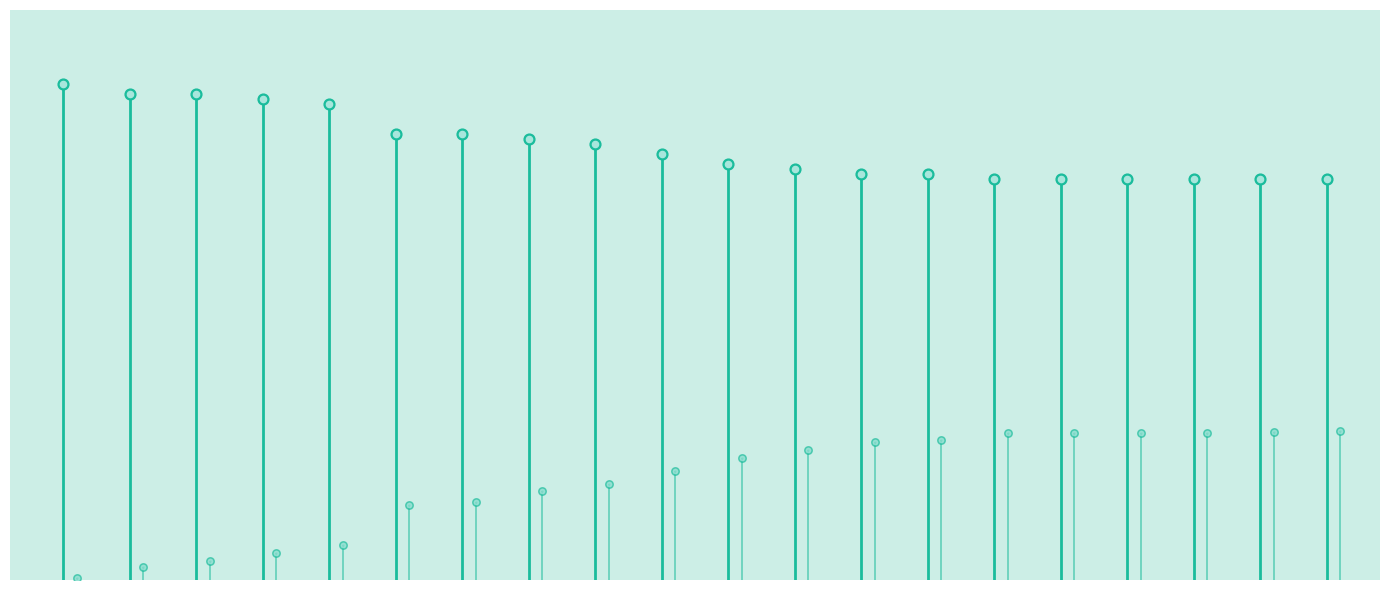

What is the total value across all series at KS_ME_CO_00001?

138.4